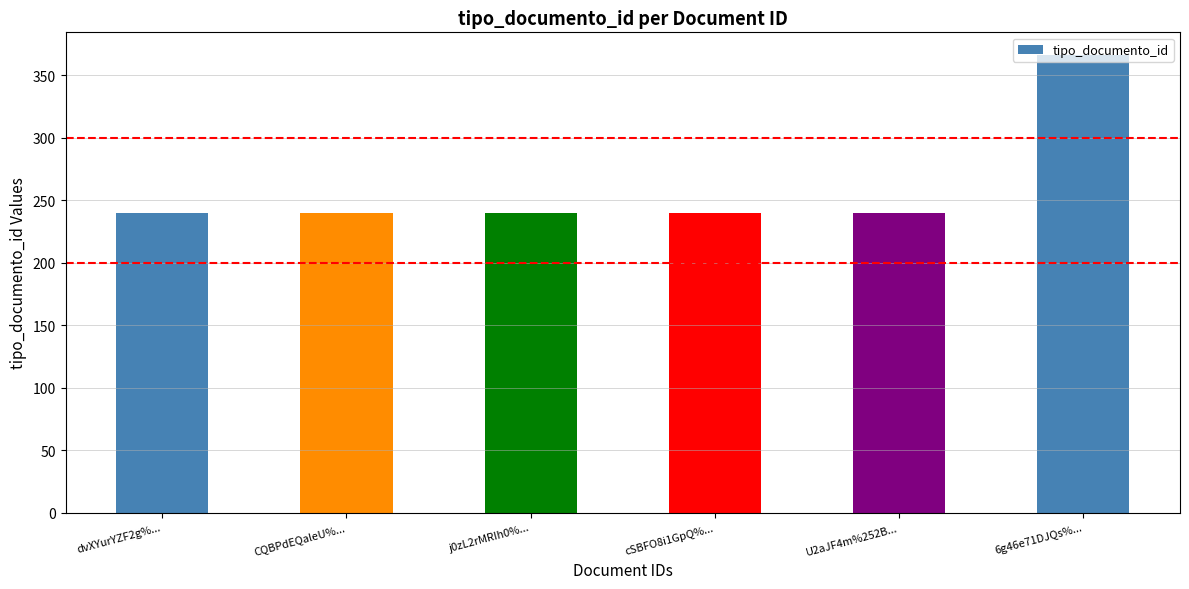

What is the change in value from CQBPdEQaleU%... to 6g46e71DJQs%...?

+126